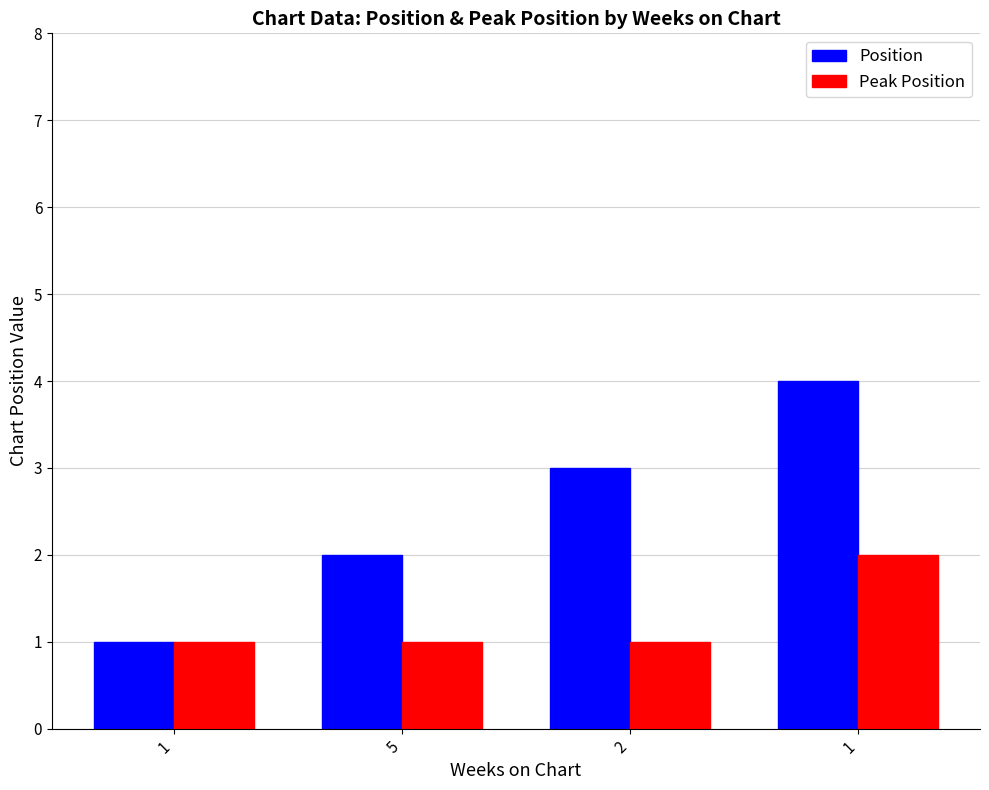

What is the smallest value displayed?

1